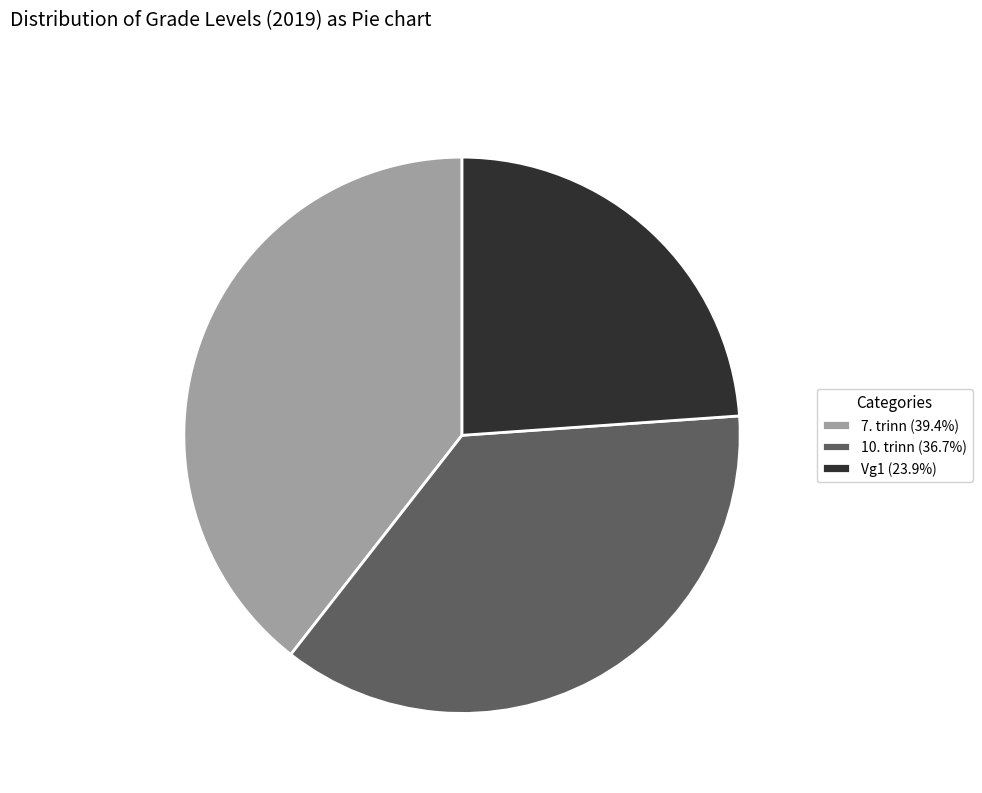

Which category has the smallest portion of the pie?

Vg1